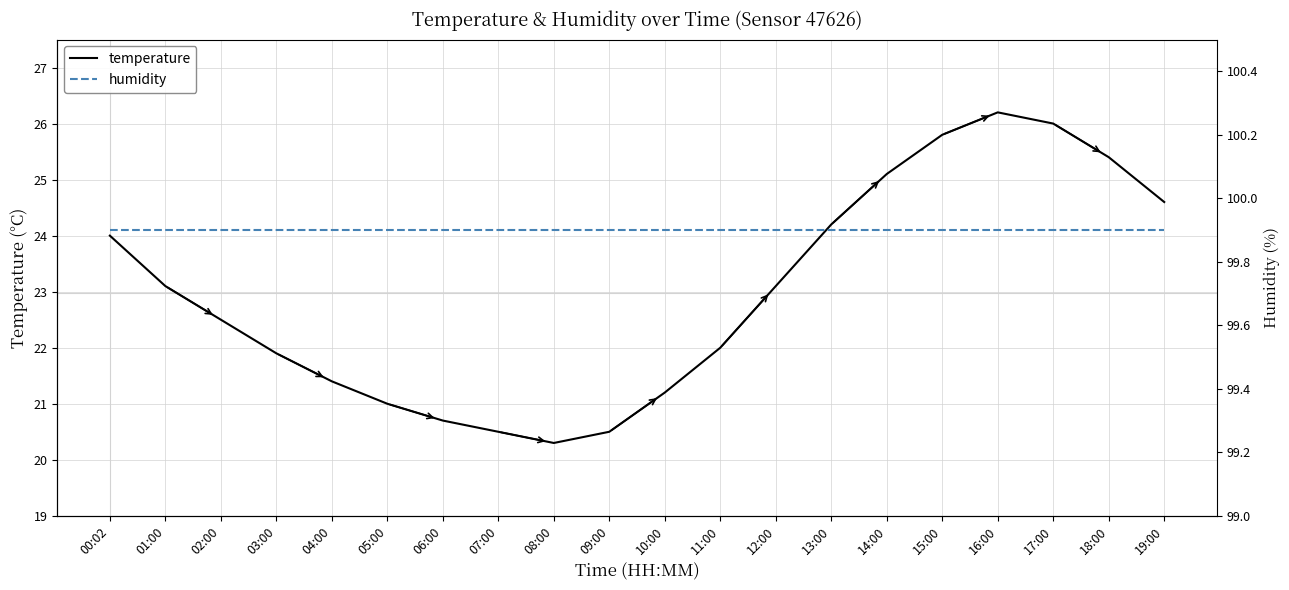

At which label does temperature first exceed 23?

00:02